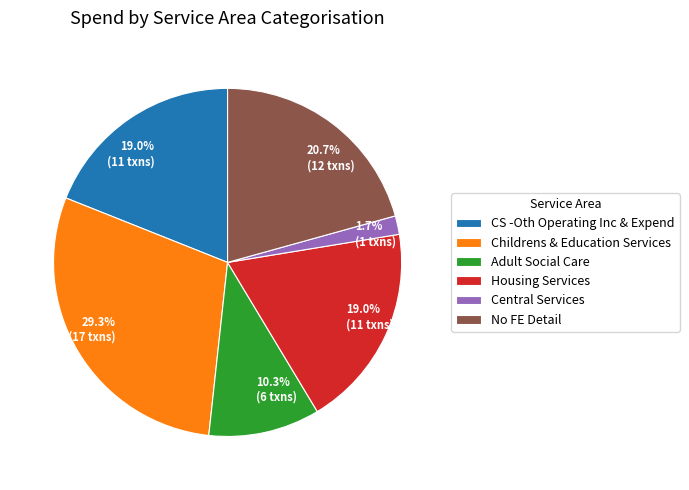

Is there a majority slice in this chart?

No